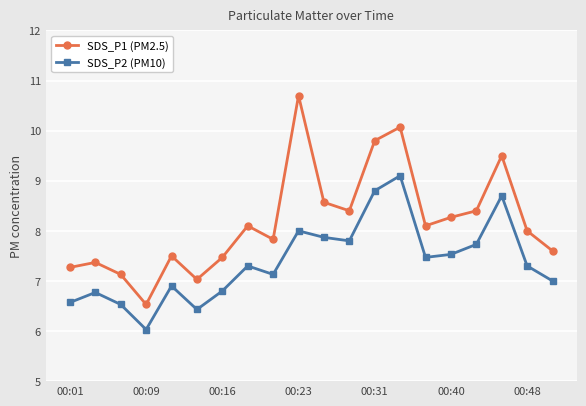

Does the chart display data point markers on the line(s)?

Yes